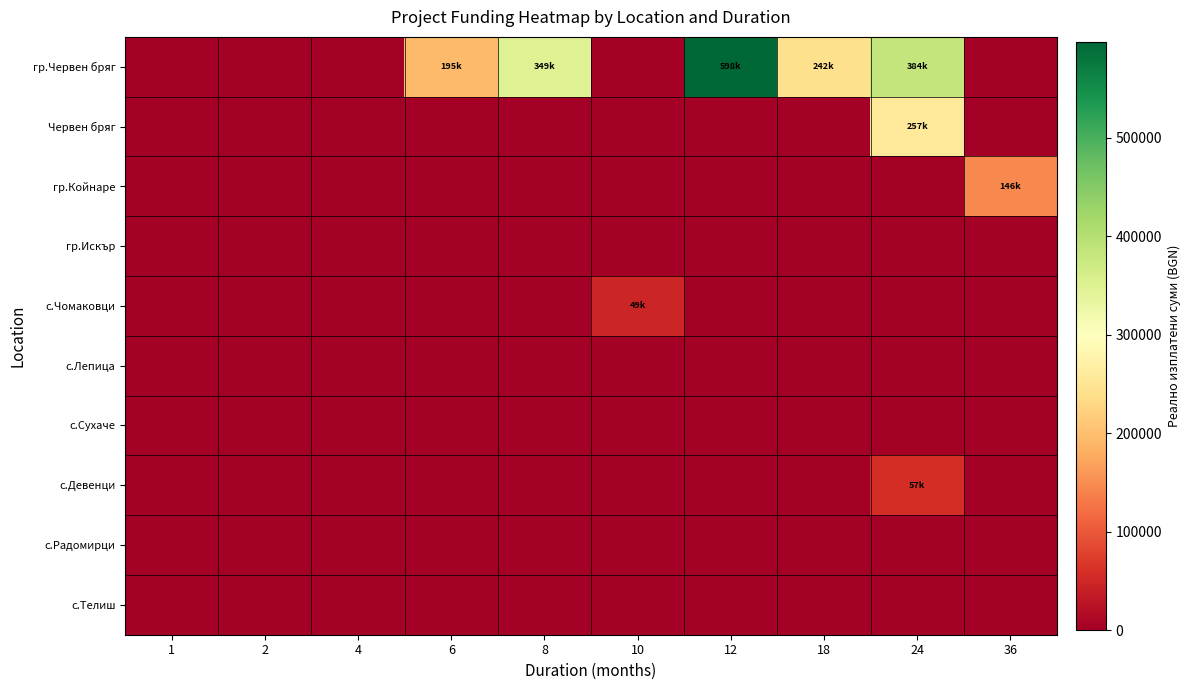

List the series in order of their peak value, highest first.

гр.Червен бряг, Червен бряг, гр.Койнаре, с.Девенци, с.Чомаковци, гр.Искър, с.Лепица, с.Сухаче, с.Радомирци, с.Телиш